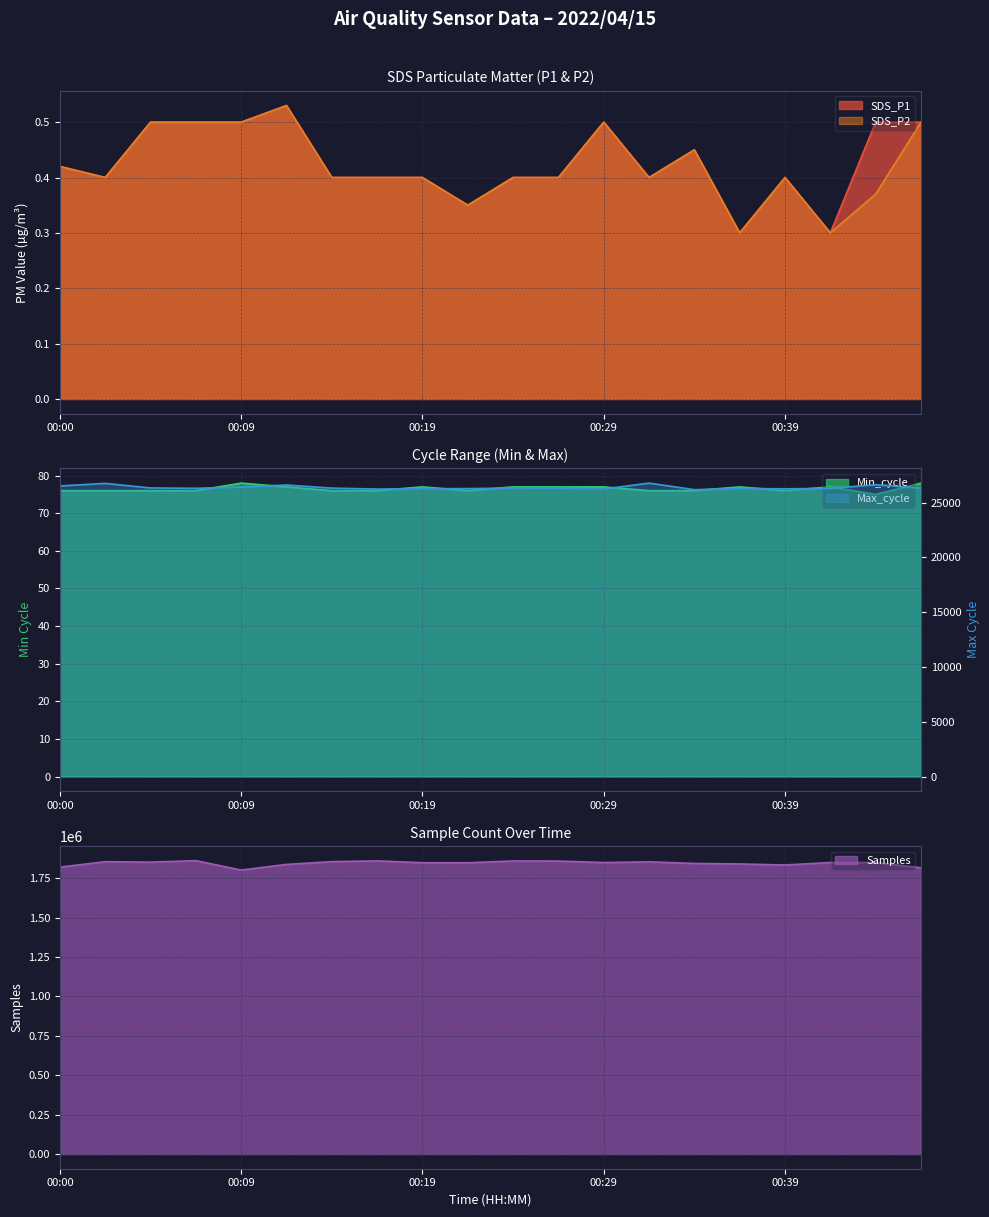

At which category is the sum across all series the highest?

00:07